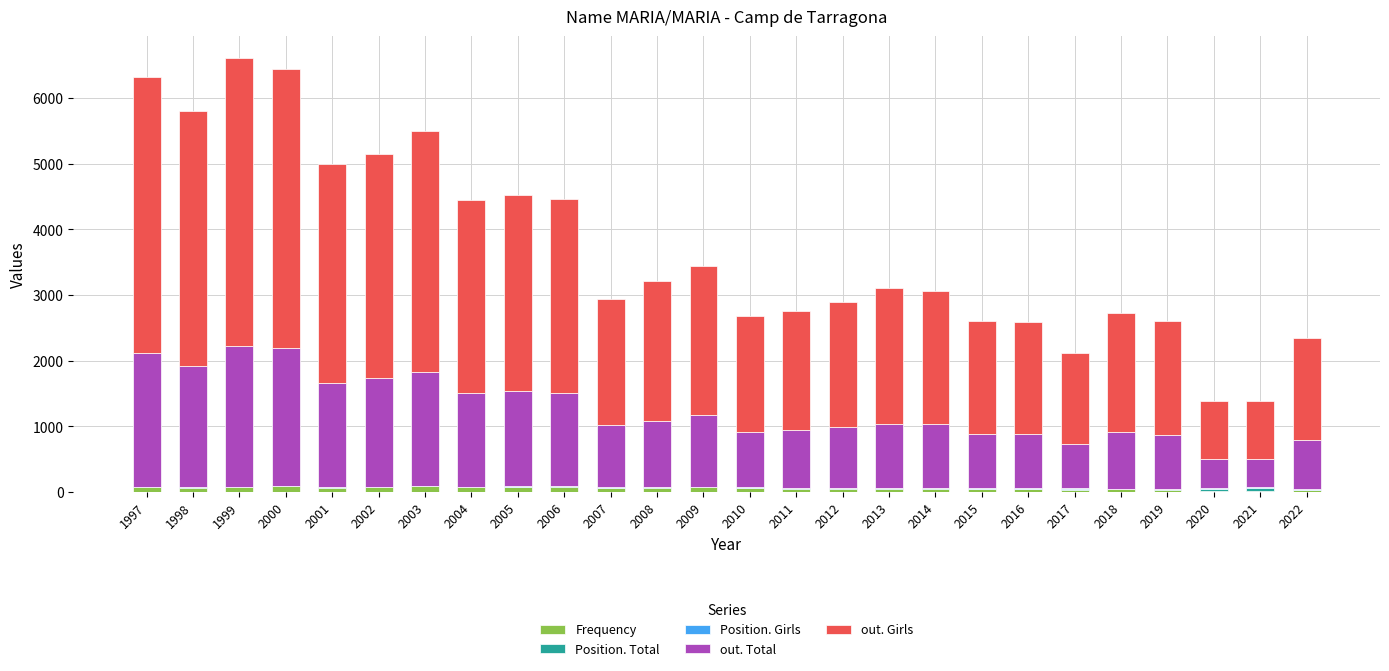

Are the bars grouped side by side (vs. stacked)?

No